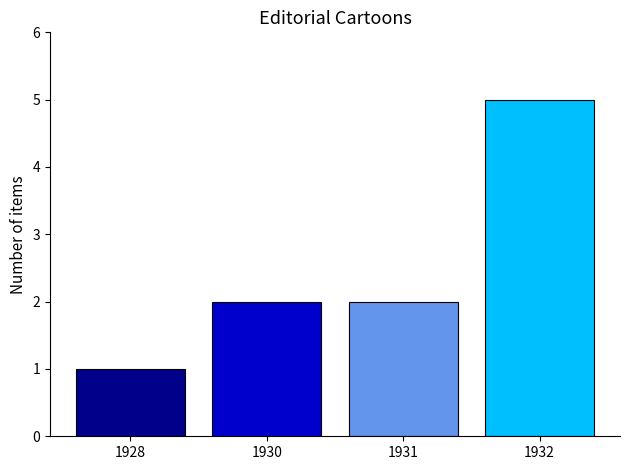

What is the sum of all values?

10